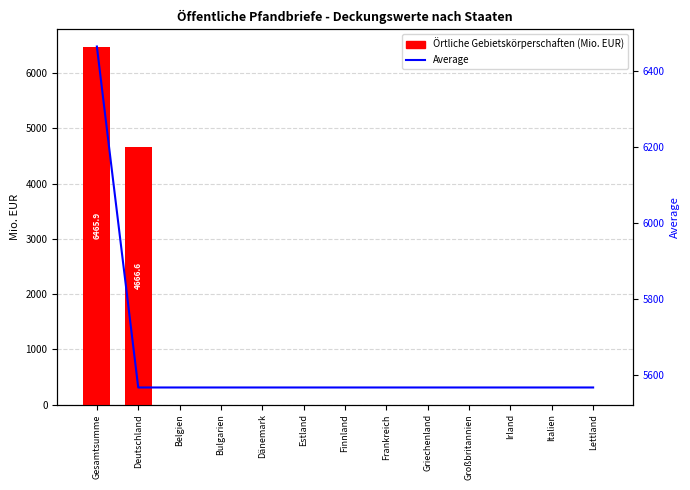

How many categories are shown in the chart?

13